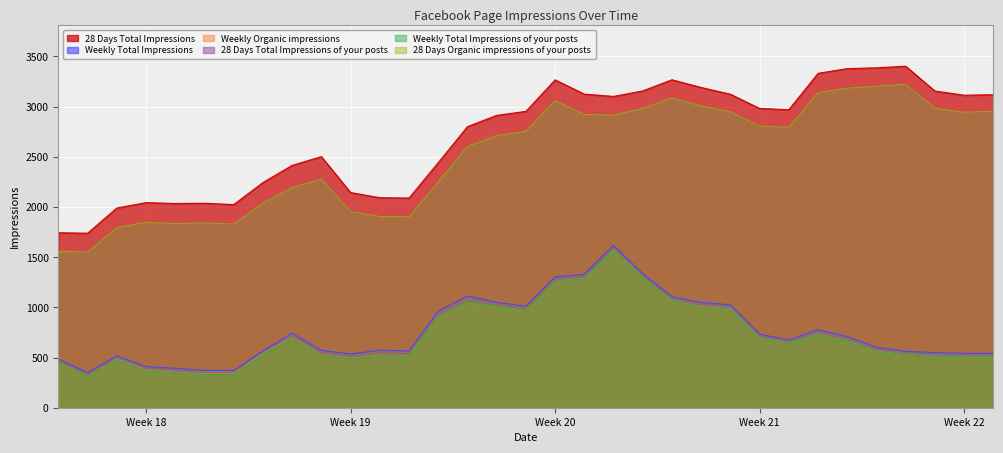

What are all the series names shown in the legend?

28 Days Total Impressions, Weekly Total Impressions, Weekly Organic impressions, 28 Days Total Impressions of your posts, Weekly Total Impressions of your posts, 28 Days Organic impressions of your posts